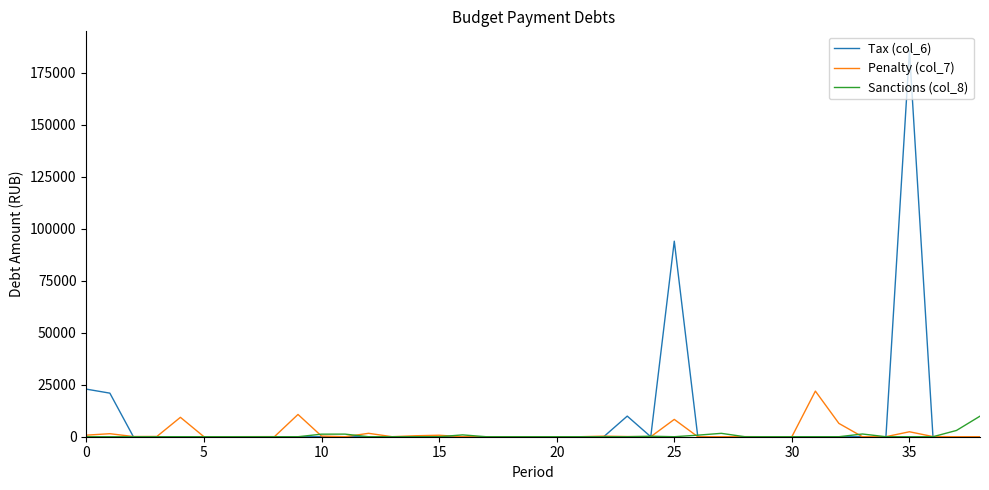

What is the difference between the maximum and minimum values in the Sanctions (col_8) series?

9879.5